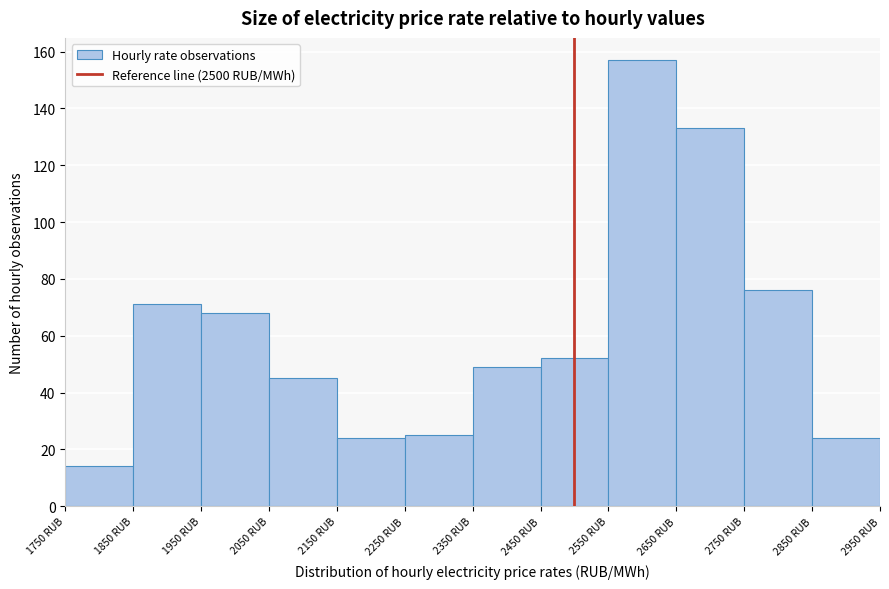

Reading left to right, list every bar in this chart as the range it spans on the x-axis followed by its height. The values are not printed on the chart, so give them approximately, as read against the axis.

1750 to 1850: 14
1850 to 1950: 72
1950 to 2050: 68
2050 to 2150: 46
2150 to 2250: 24
2250 to 2350: 26
2350 to 2450: 50
2450 to 2550: 52
2550 to 2650: 158
2650 to 2750: 134
2750 to 2850: 76
2850 to 2950: 24